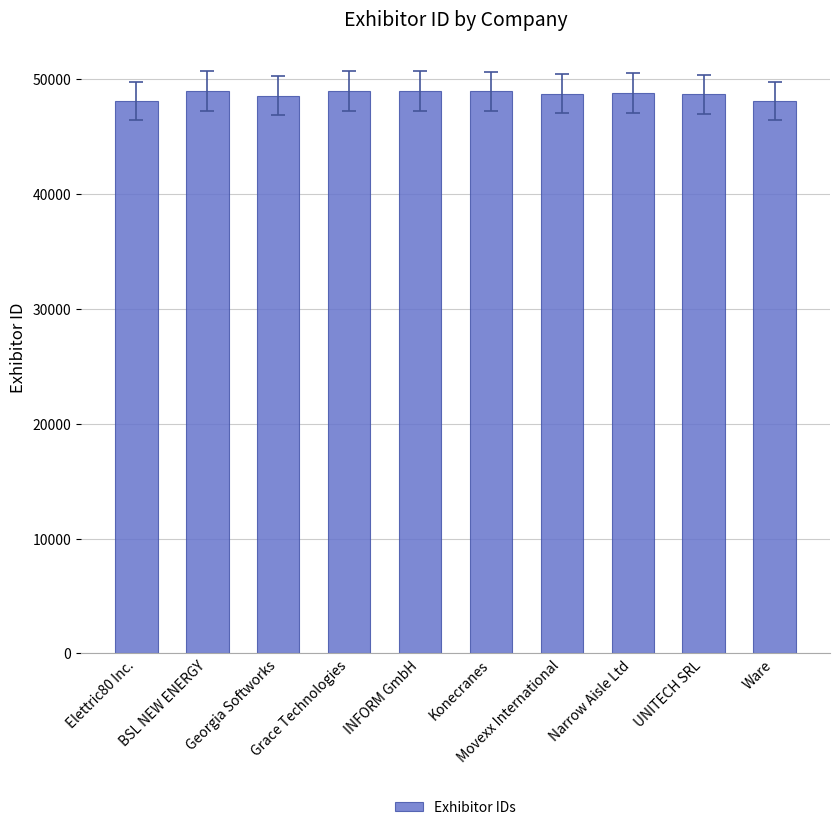

What is the approximate value at UNITECH SRL, to the nearest 100?

48700